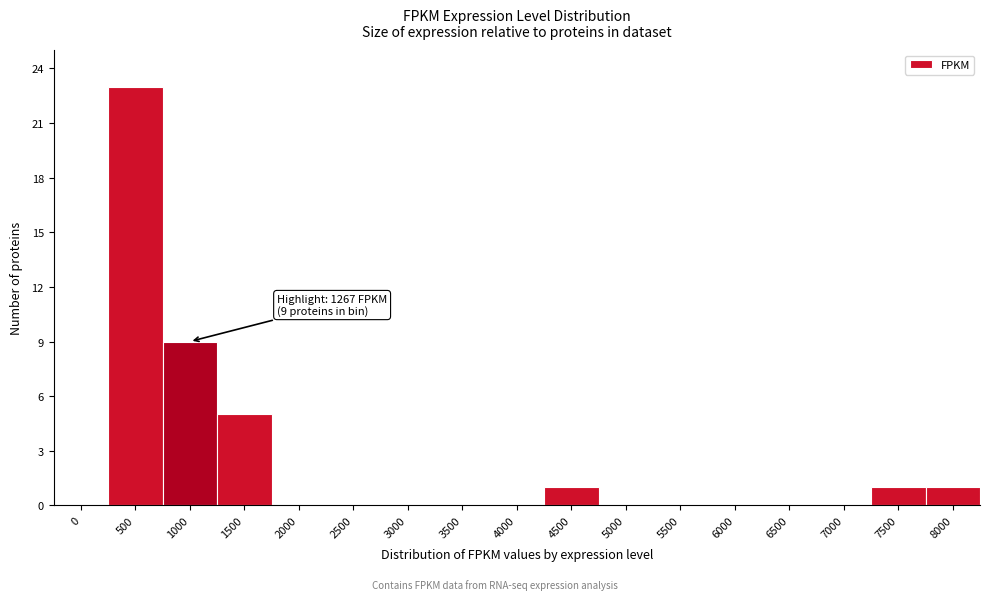

Reading right to left, list all the values displayed in this chart.

8000=1	7500=1	7000=0	6500=0	6000=0	5500=0	5000=0	4500=1	4000=0	3500=0	3000=0	2500=0	2000=0	1500=5	1000=9	500=23	0=0